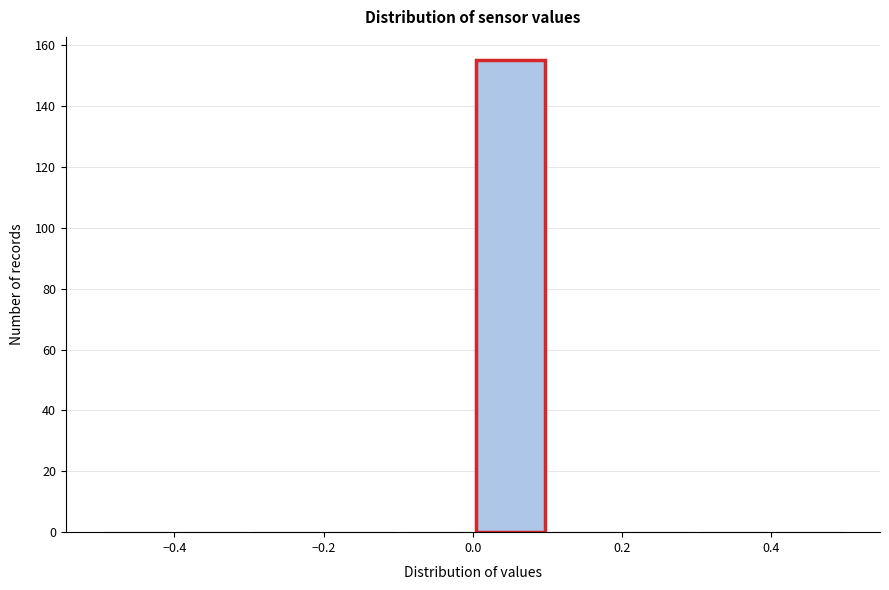

Reading left to right, list every bar in this chart as the range it spans on the x-axis followed by its height. The values are not printed on the chart, so give them approximately, as read against the axis.

-0.5 to -0.4: 0
-0.4 to -0.3: 0
-0.3 to -0.2: 0
-0.2 to -0.1: 0
-0.1 to 0.0: 0
0.0 to 0.1: 156
0.1 to 0.2: 0
0.2 to 0.3: 0
0.3 to 0.4: 0
0.4 to 0.5: 0